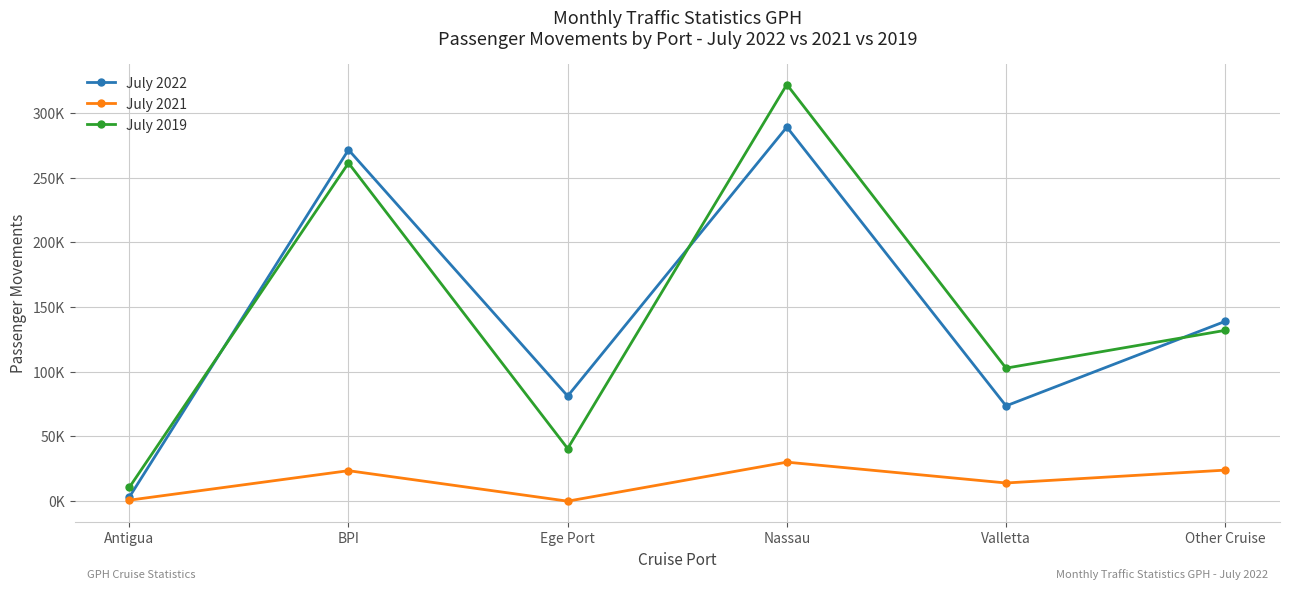

True or false: July 2021 and July 2019 cross at least once.

False